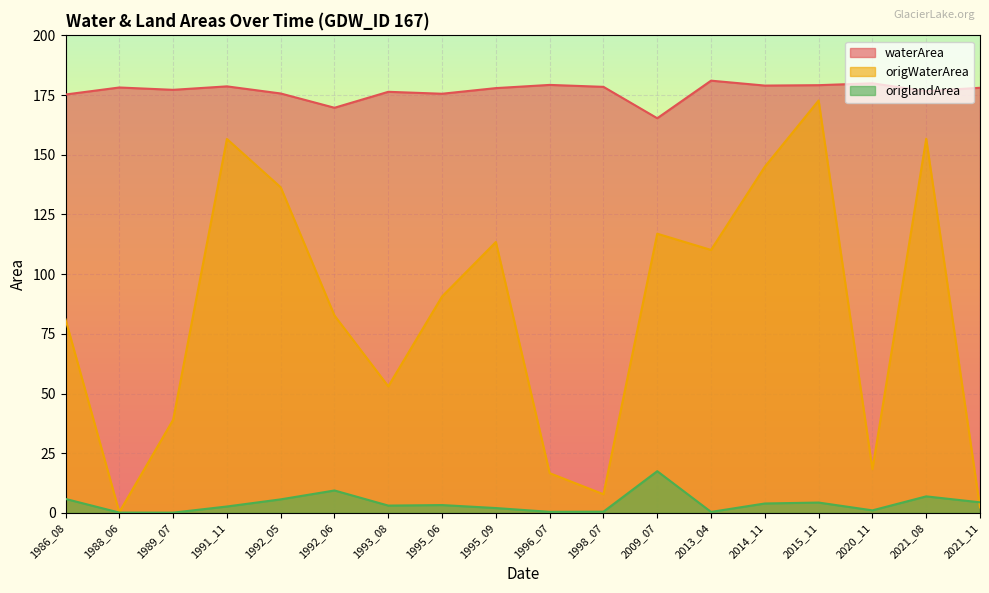

True or false: waterArea and origlandArea intersect in this chart.

False